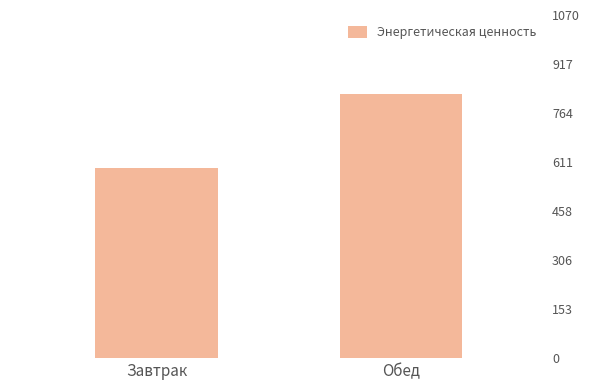

Which label corresponds to the smallest value in the chart?

Завтрак